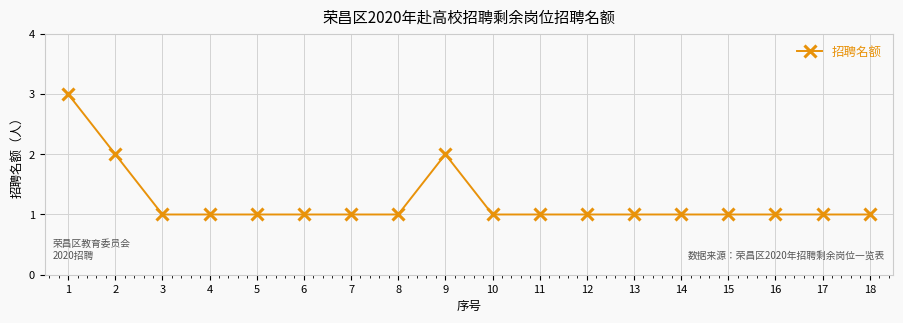

What value does the data have at 13?

1